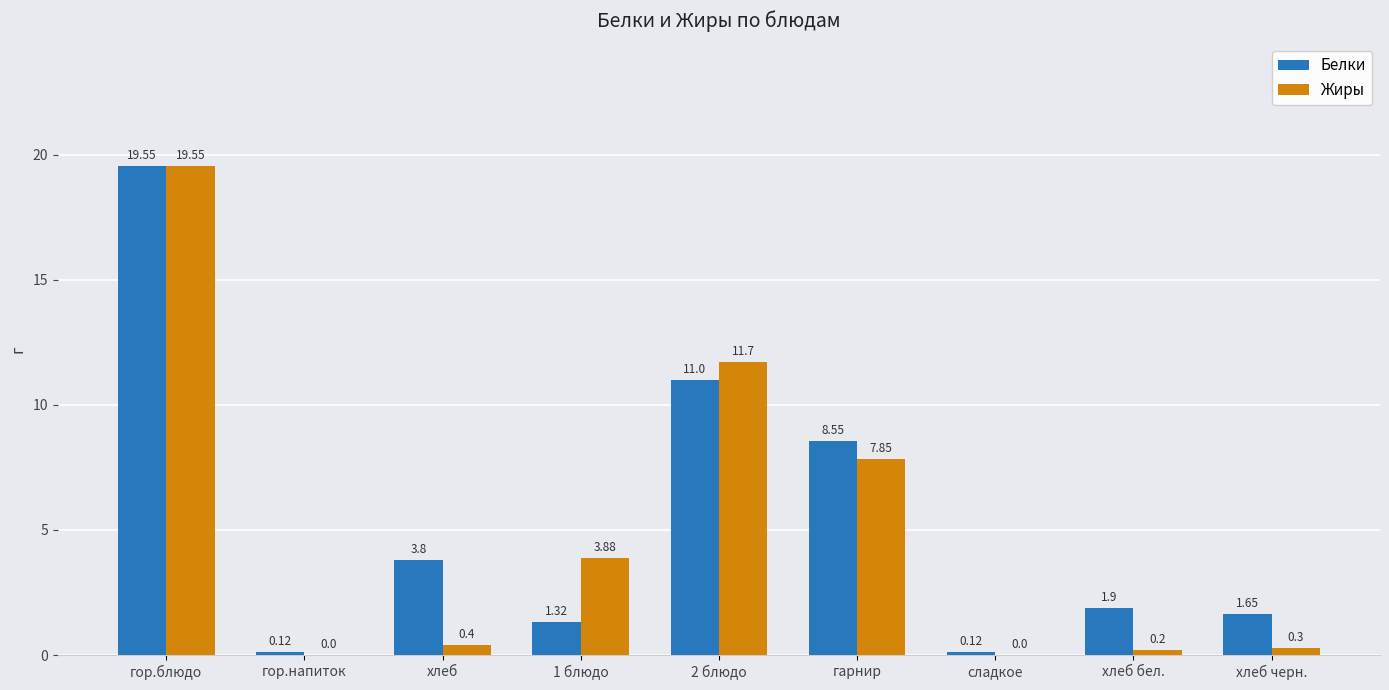

At which label does Белки first exceed 1?

гор.блюдо